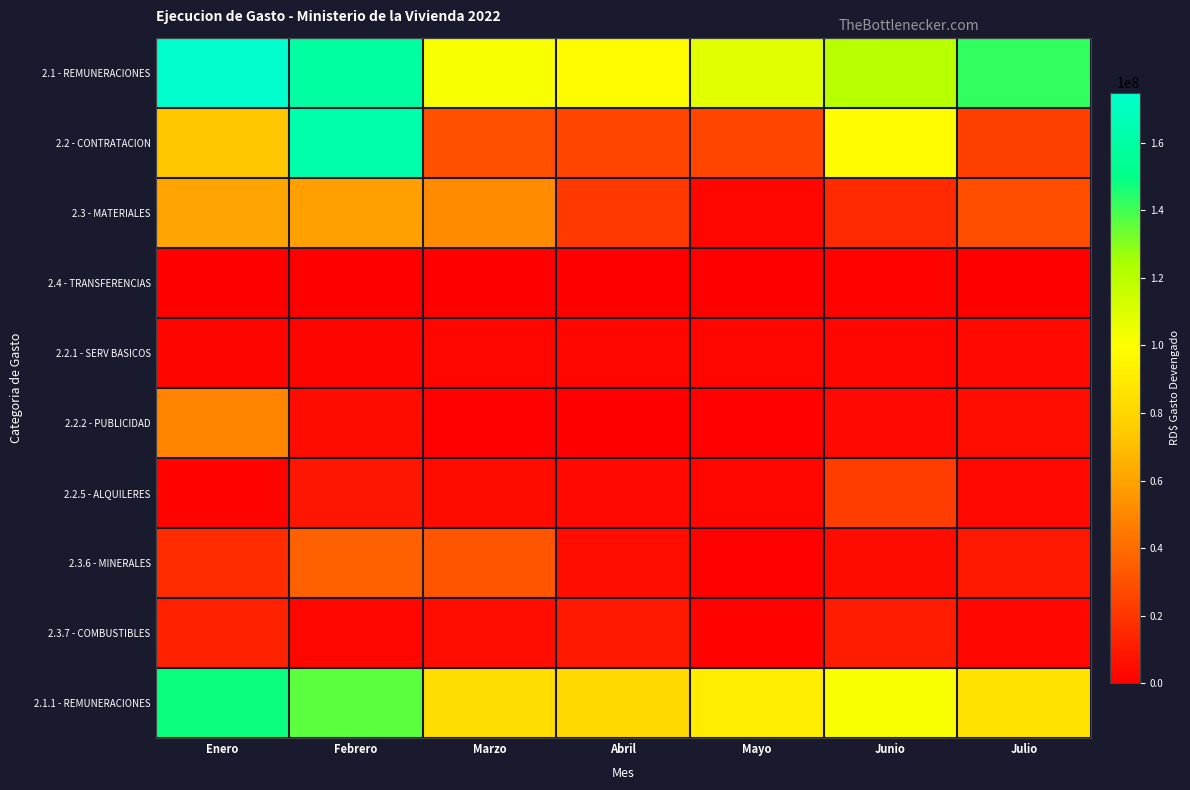

List the series in order of their peak value, highest first.

2.1 - REMUNERACIONES, 2.2 - CONTRATACION, 2.1.1 - REMUNERACIONES, 2.3 - MATERIALES, 2.2.2 - PUBLICIDAD, 2.3.6 - MINERALES, 2.2.5 - ALQUILERES, 2.3.7 - COMBUSTIBLES, 2.2.1 - SERV BASICOS, 2.4 - TRANSFERENCIAS